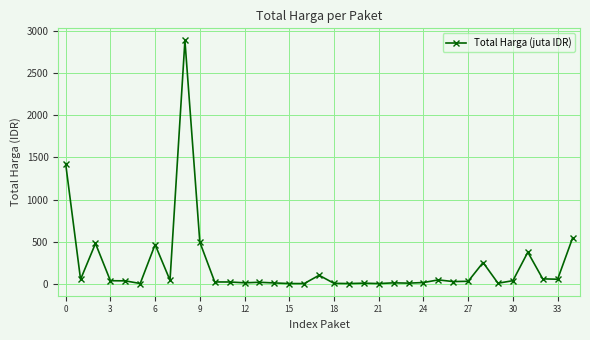

What is the maximum value shown in the chart?

2892.1